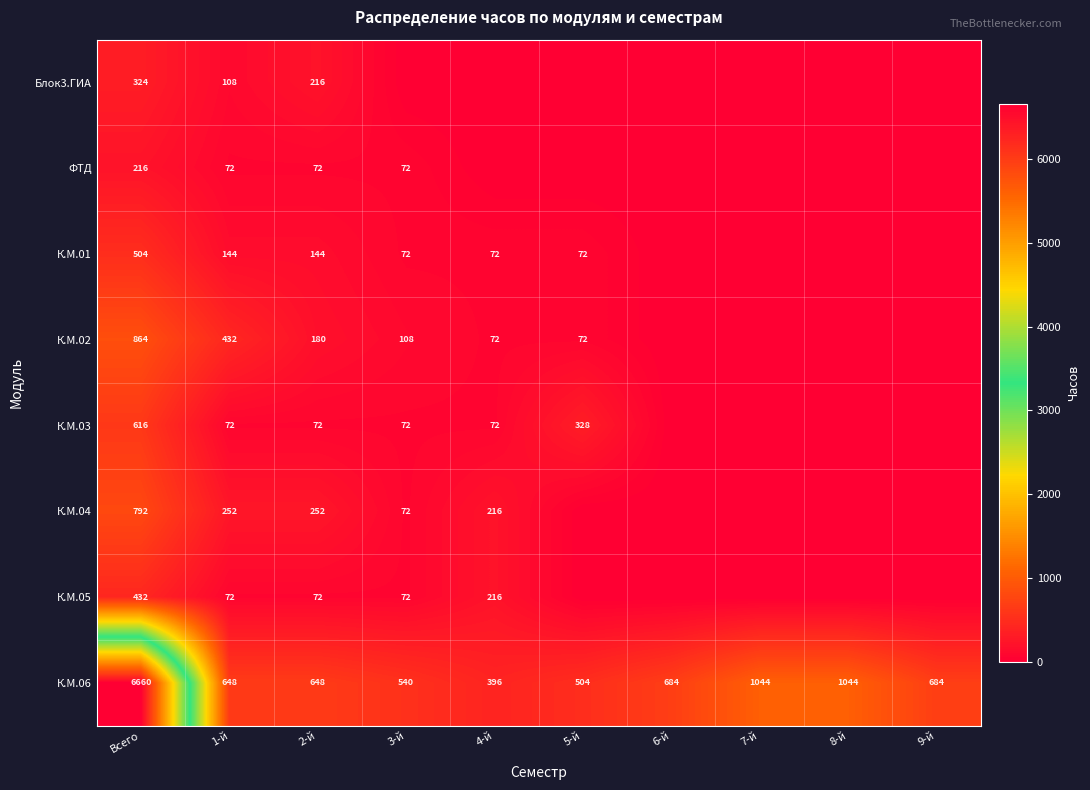

What is the difference between the maximum and minimum values in the К.М.06 series?

6264